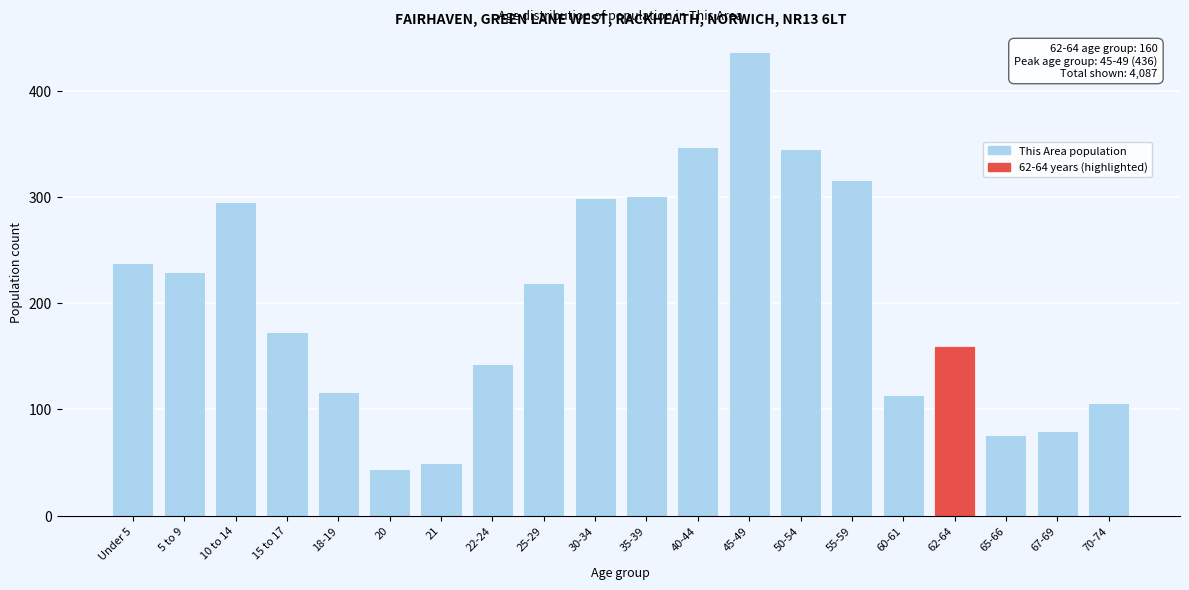

Reading left to right, transcribe all the data shown in this chart.

238	229	295	173	116	44	50	143	219	299	301	347	436	345	316	114	160	76	80	106